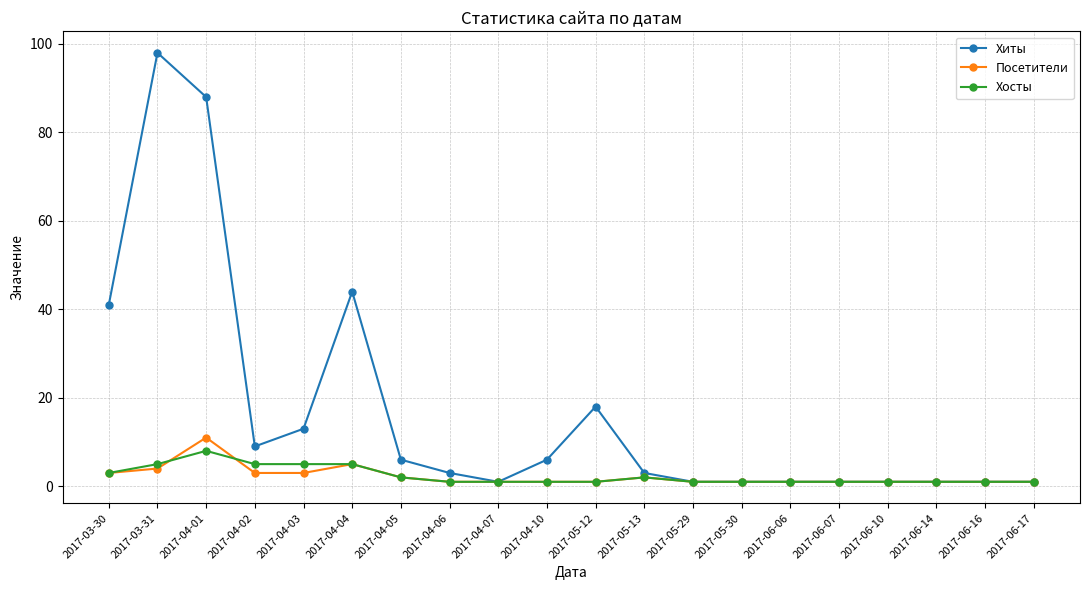

What position from the right is 2017-03-31?

19